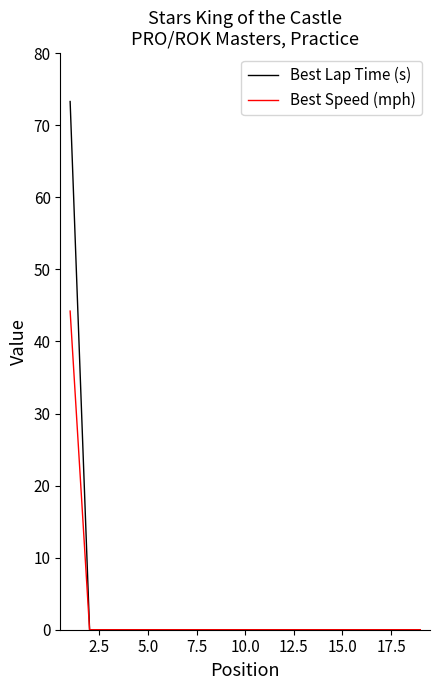

List the series in order of their peak value, highest first.

Best Lap Time (s), Best Speed (mph)